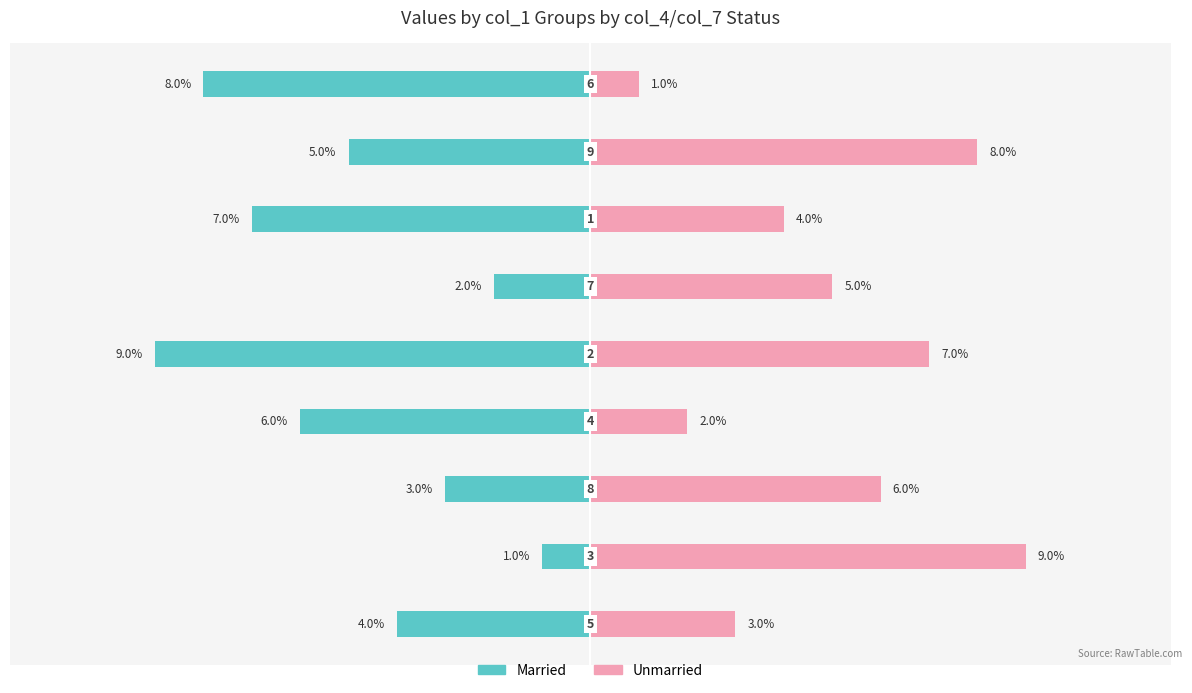

Does the chart contain stacked bars?

No